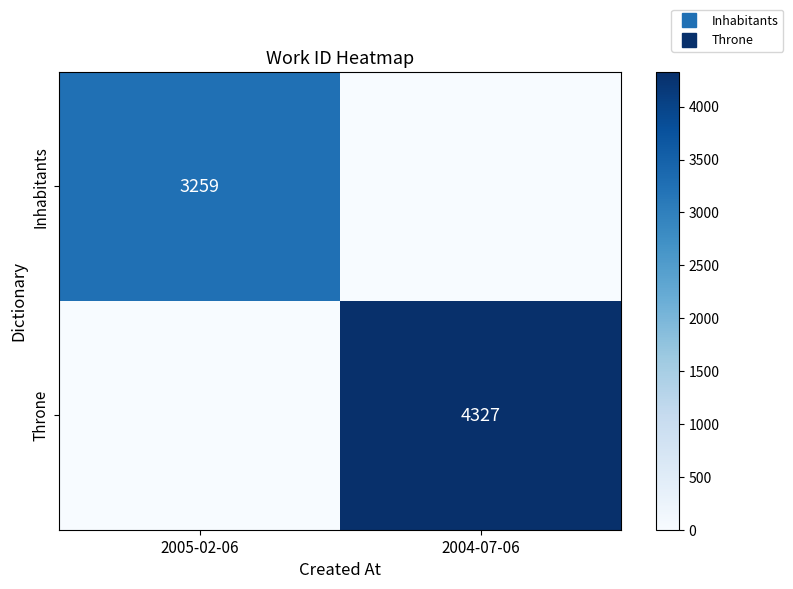

How many values in Throne are above zero?

1